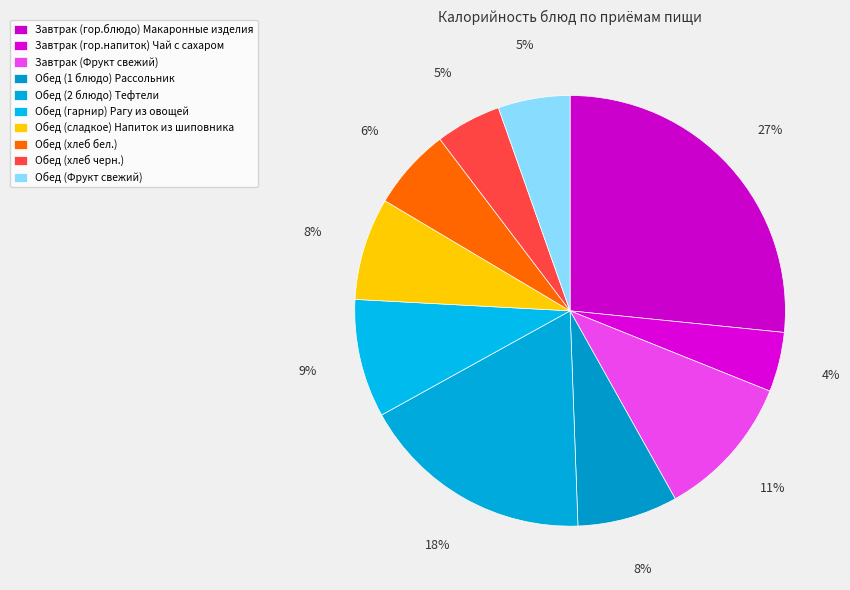

To the nearest percent, what percentage of the pie is Обед (хлеб бел.)?

6%